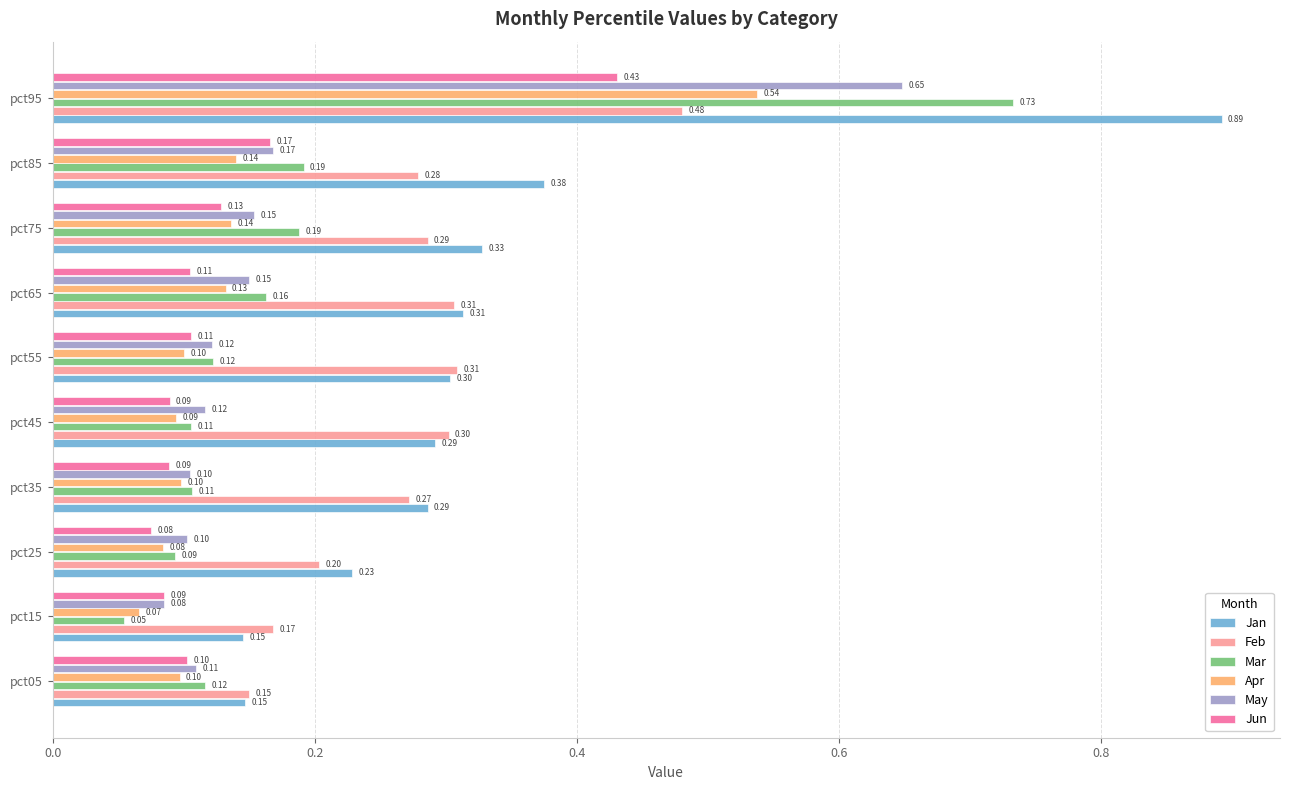

Rank the series by their maximum value, from lowest to highest.

Jun, Feb, Apr, May, Mar, Jan